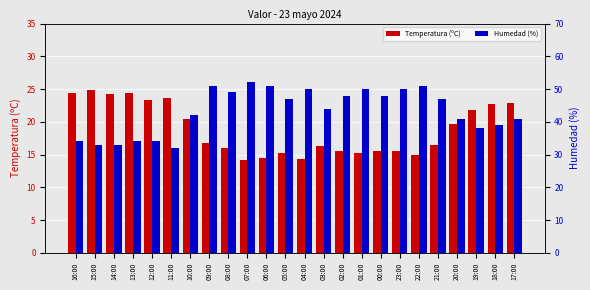

What is the label of the 17th bar from the left?

00:00